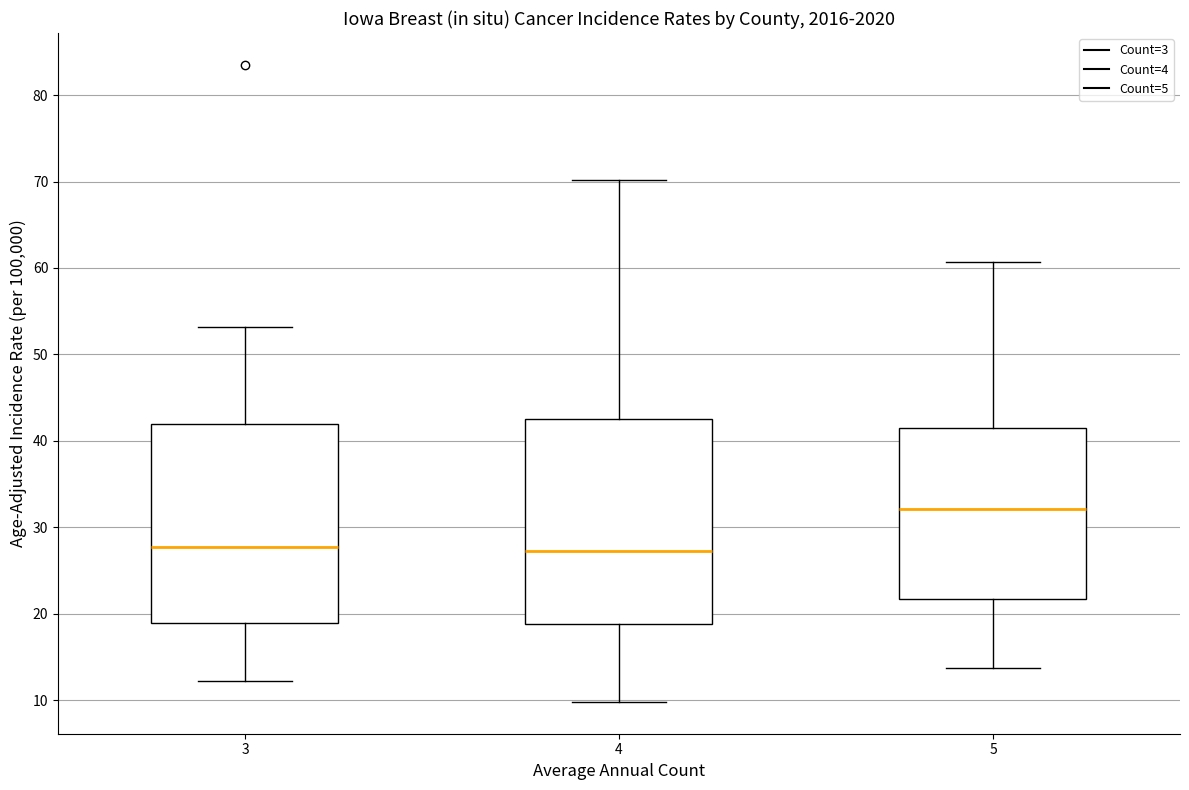

Where is the lower edge of the box at x = 5 on the y-axis? The values are not printed on the chart, so give them approximately, as read against the axis.

22